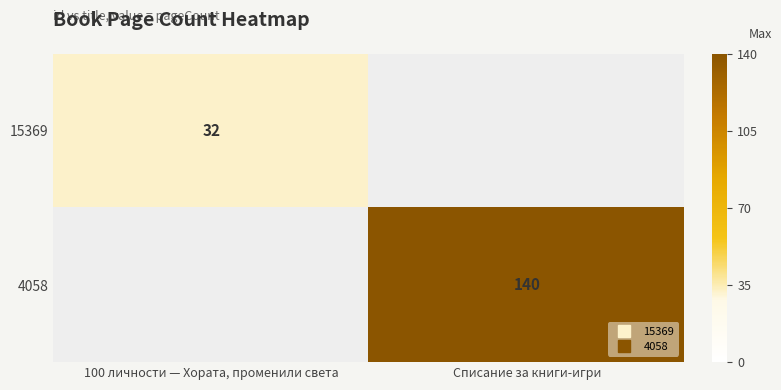

Rank the categories by 4058 value from lowest to highest.

100 личности — Хората, променили света, Списание за книги-игри